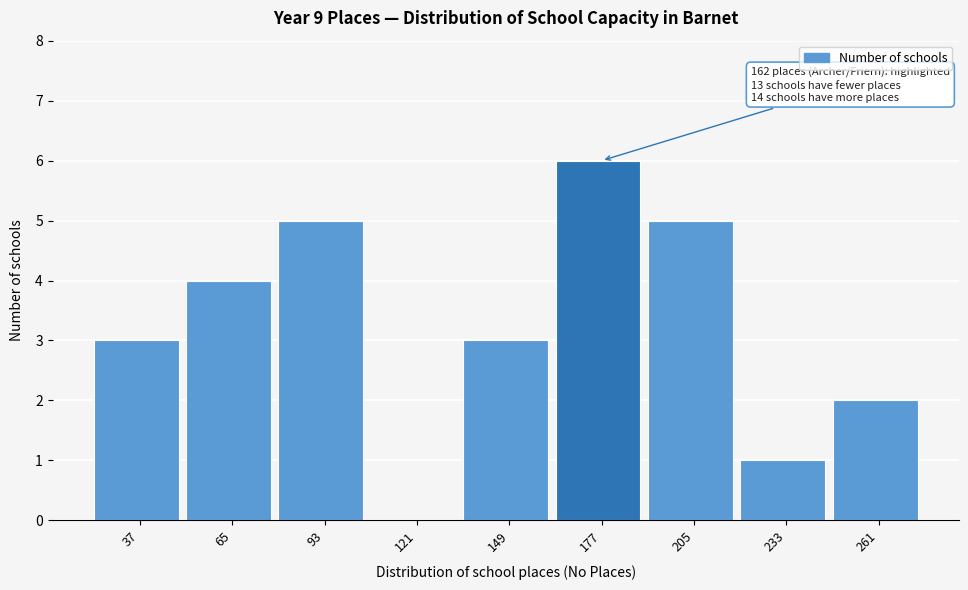

Reading left to right, transcribe all the data shown in this chart.

37=3	65=4	93=5	121=0	149=3	177=6	205=5	233=1	261=2